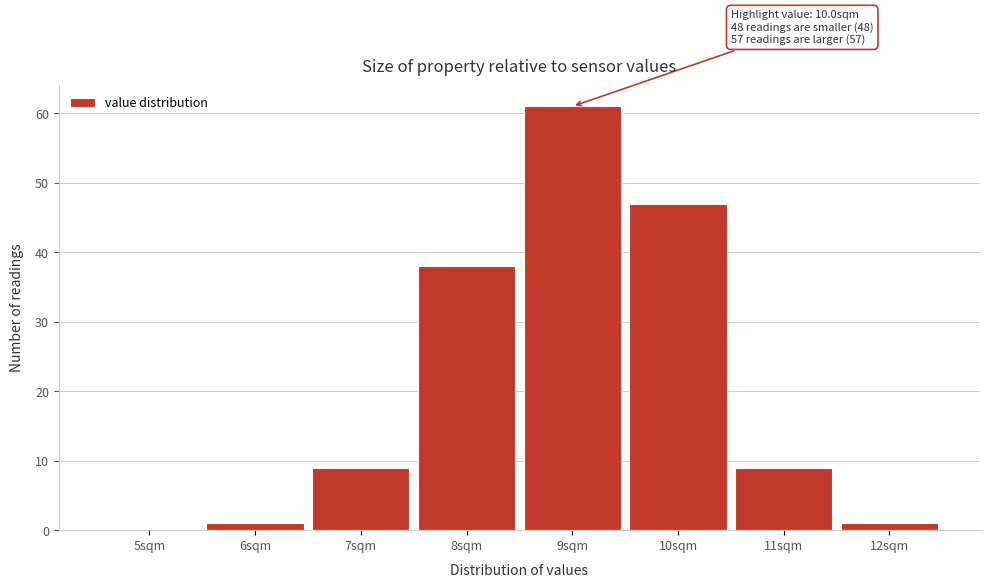

Reading right to left, what are all the values shown in this chart?

12sqm=1	11sqm=9	10sqm=47	9sqm=61	8sqm=38	7sqm=9	6sqm=1	5sqm=0